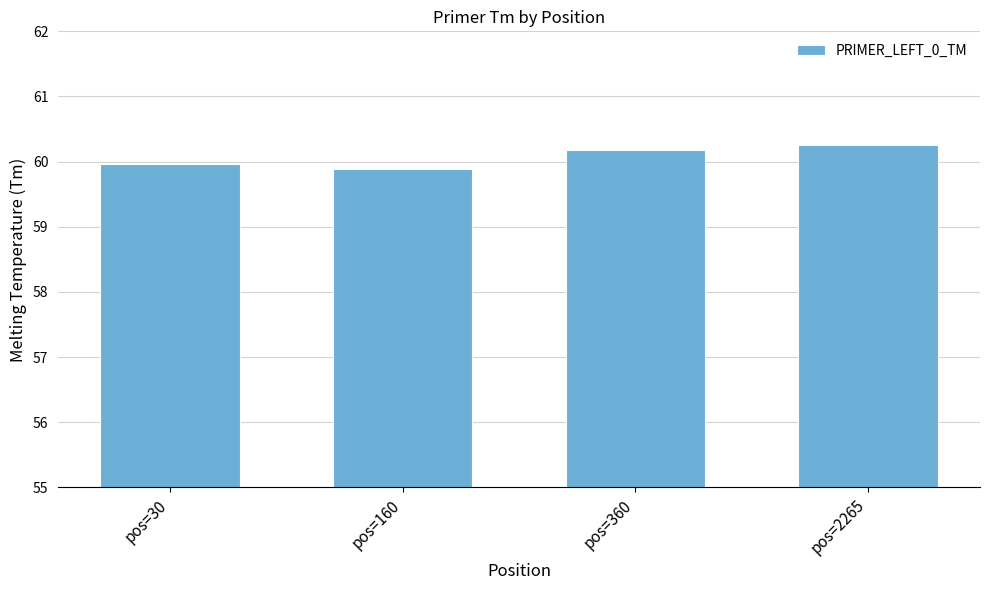

What is the change in value from pos=160 to pos=2265?

+0.4